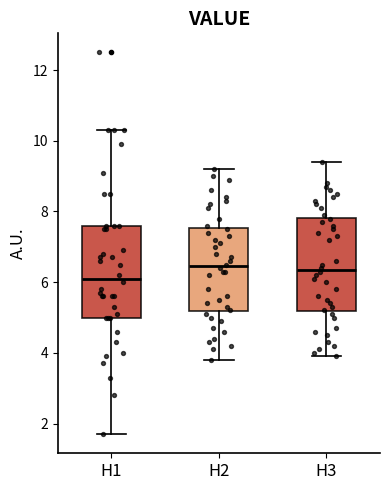

Reading left to right, read every box against the y-axis: the position of its median line, the range the box covers, and the ends of its whiskers. The values are not printed on the chart, so give them approximately, as read against the axis.

H1: median 6.2, box 5.0 to 7.6, whiskers 1.8 to 10.4
H2: median 6.4, box 5.2 to 7.6, whiskers 3.8 to 9.2
H3: median 6.4, box 5.2 to 7.8, whiskers 4.0 to 9.4